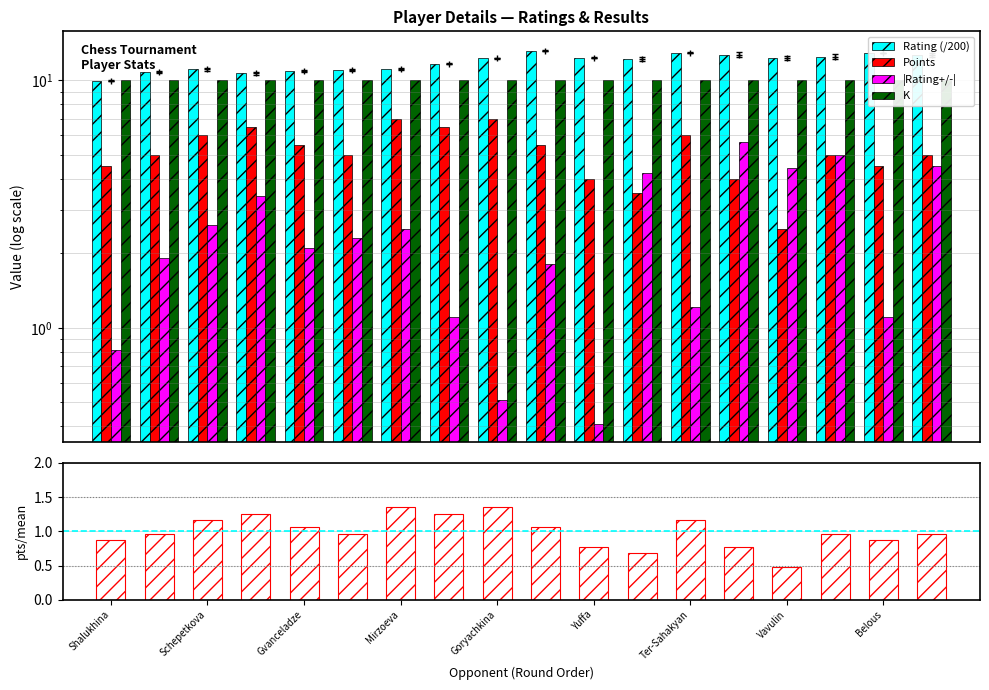

What is the smallest value displayed?

0.4